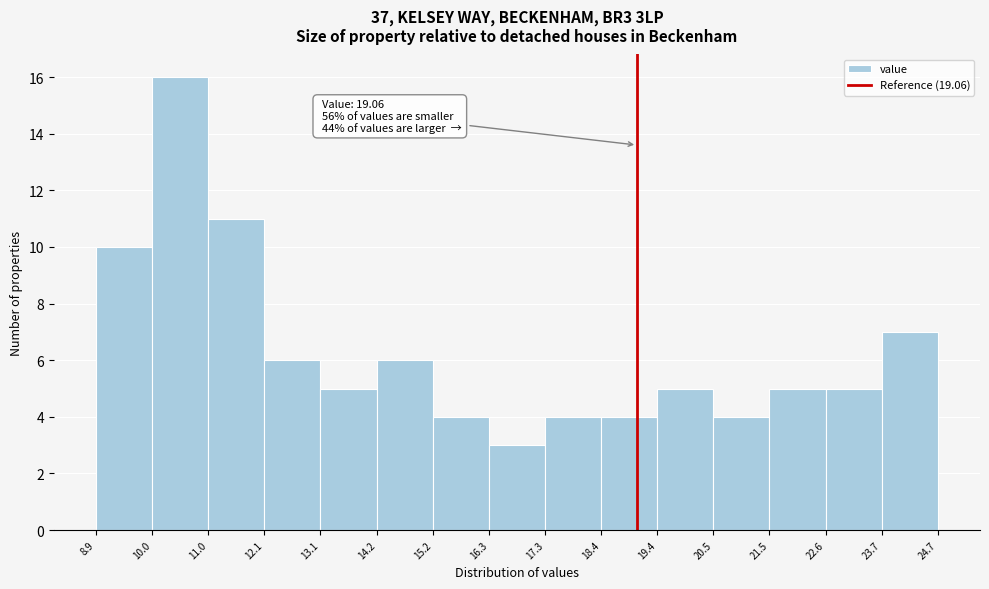

Which range on the x-axis has the tallest bar?

10.0 to 11.0